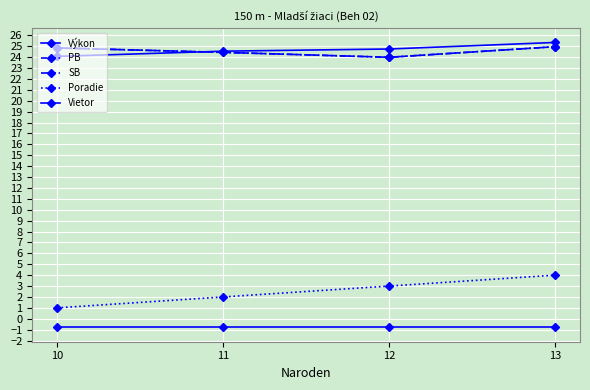

Which has a higher value, 10 or 12?

12